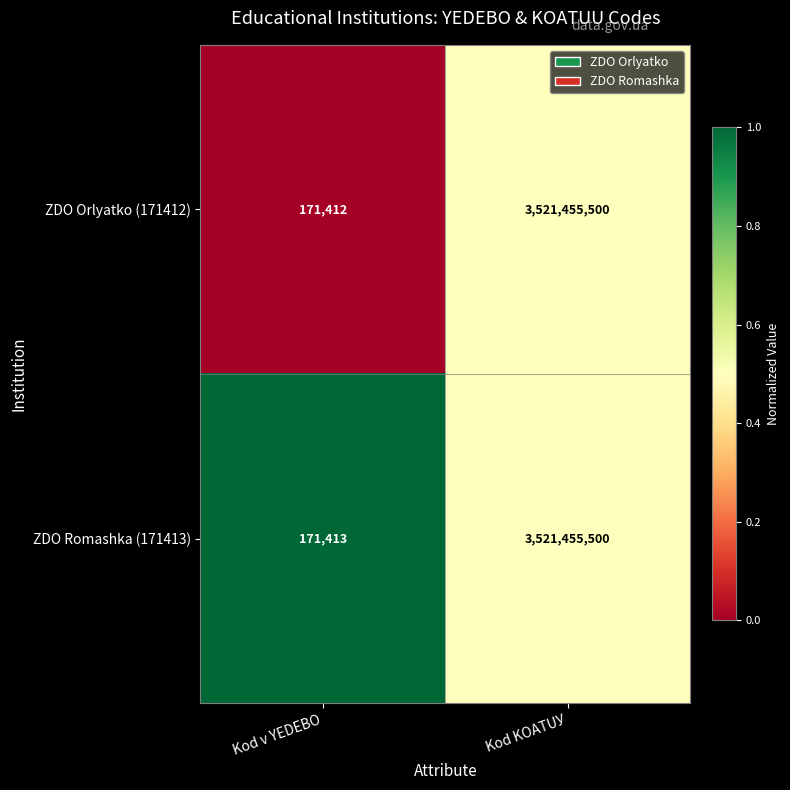

What is the difference between the ZDO Romashka (171413) values at Kod v YEDEBO and Kod KOATUУ?

3521284087